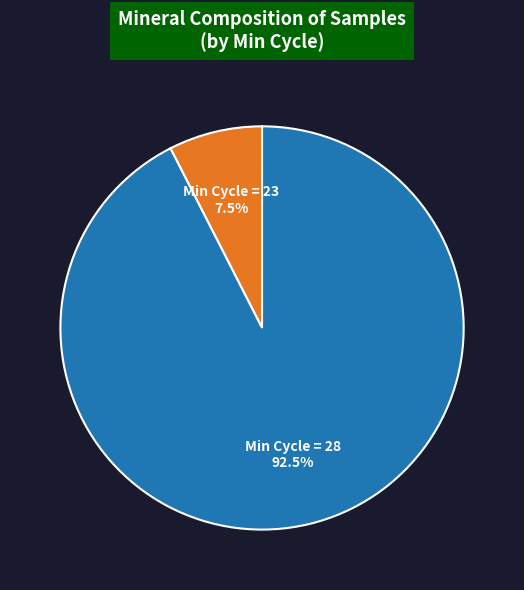

Do Min Cycle = 23 and Min Cycle = 28 together represent more than half of the pie?

Yes